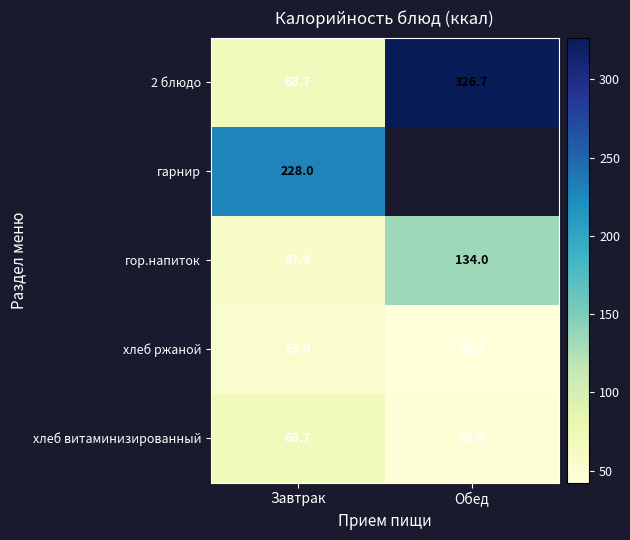

What is the approximate value of хлеб ржаной at Обед?

42.4